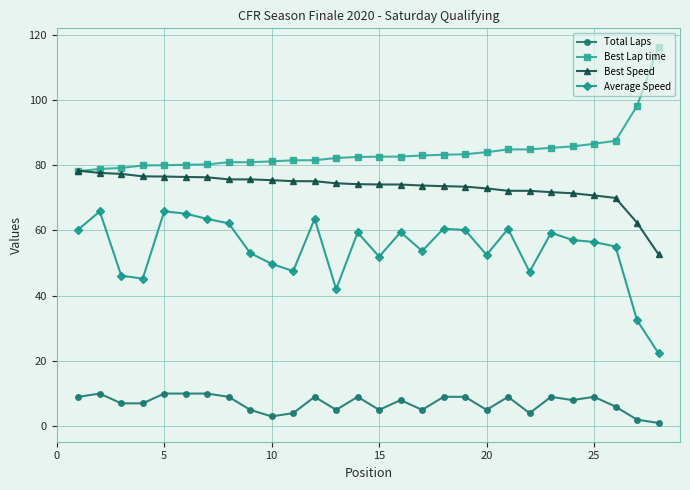

Count the number of categories in the chart.

28